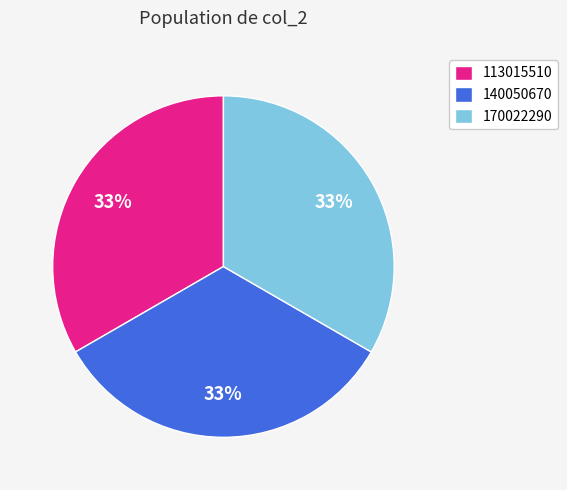

To the nearest percent, what is the average slice percentage?

33%